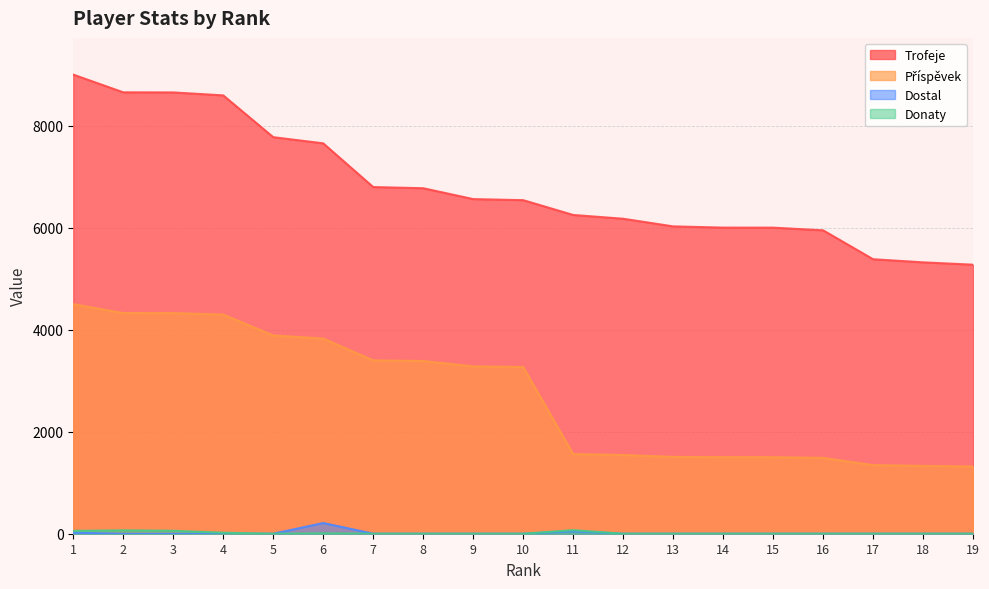

What are all the series names shown in the legend?

Trofeje, Příspěvek, Donaty, Dostal